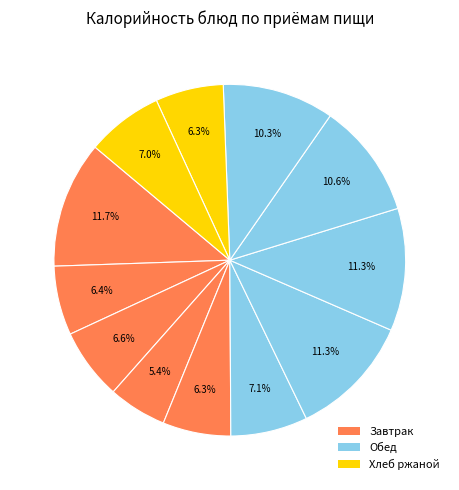

Count the number of slices in the pie.

12